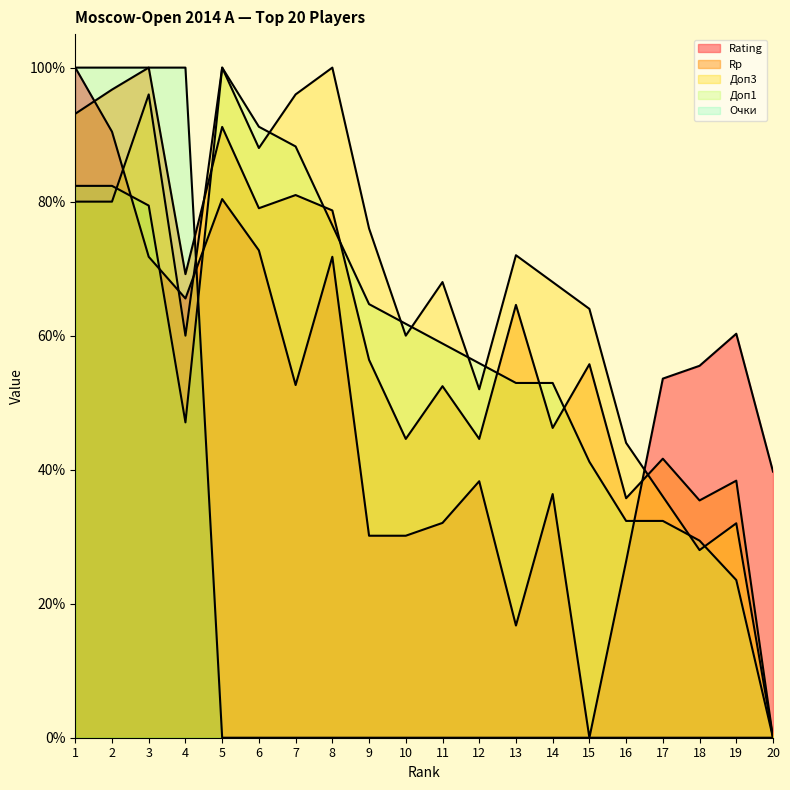

True or false: Доп3 and Rp intersect in this chart.

True